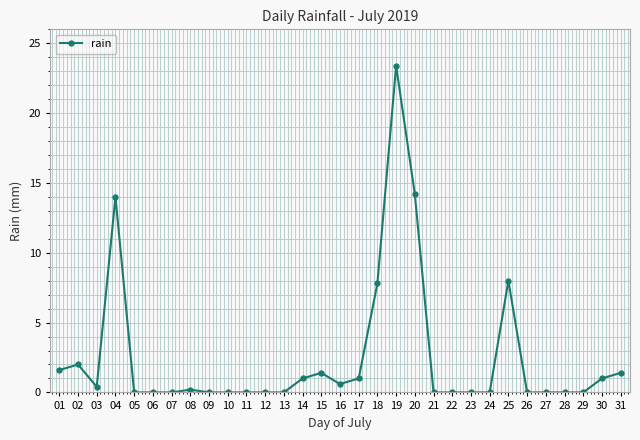

What is the maximum value shown in the chart?

23.4